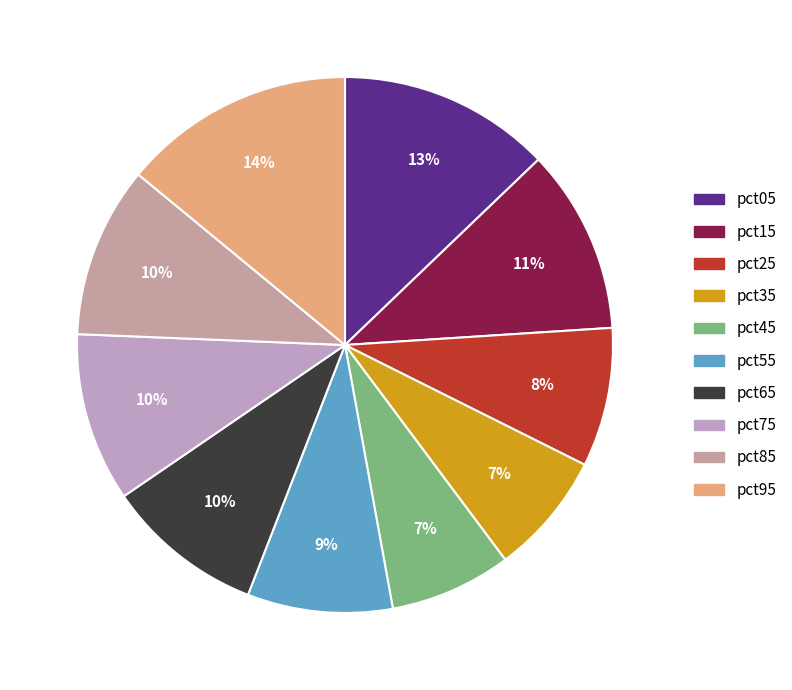

Is there a majority slice in this chart?

No